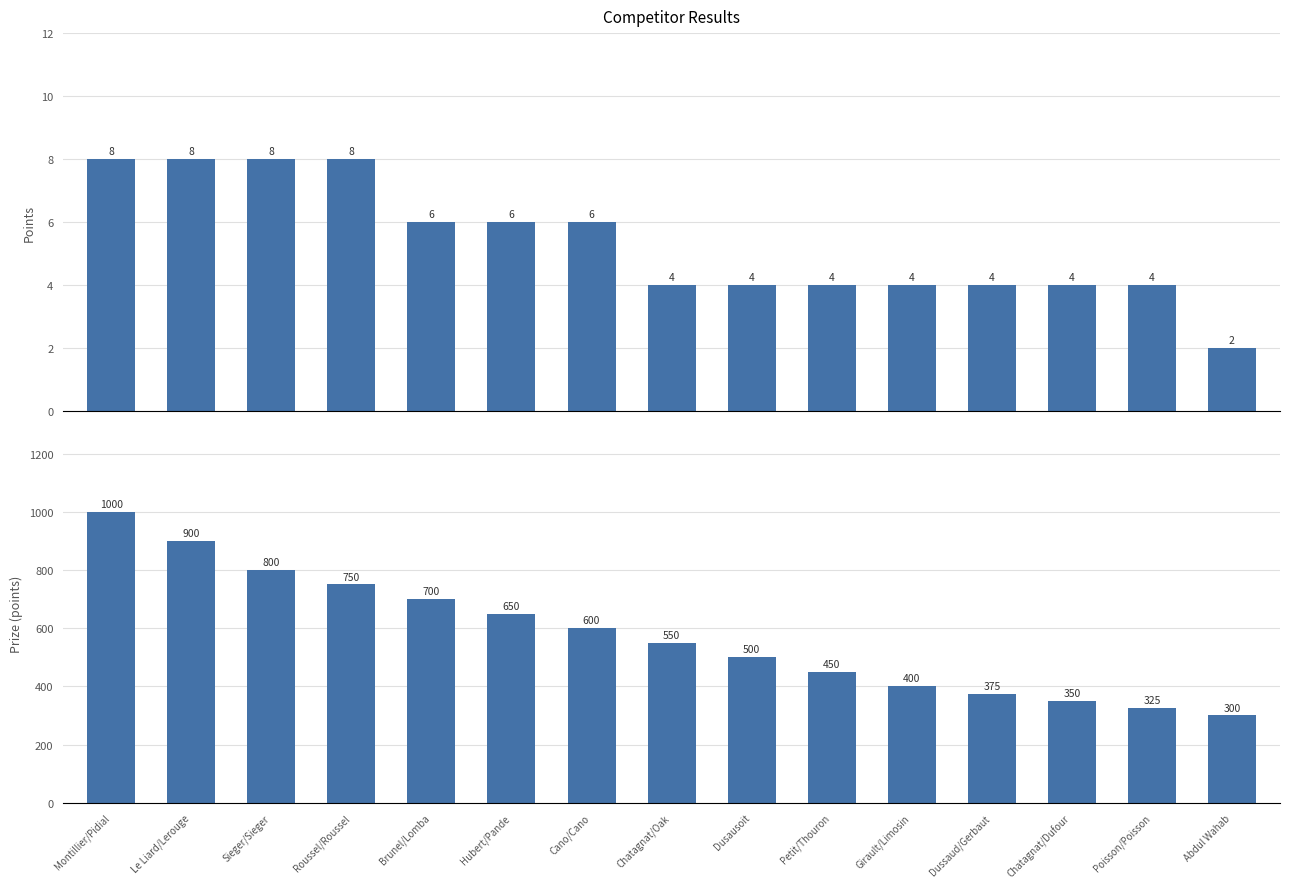

What is the smallest value displayed?

2